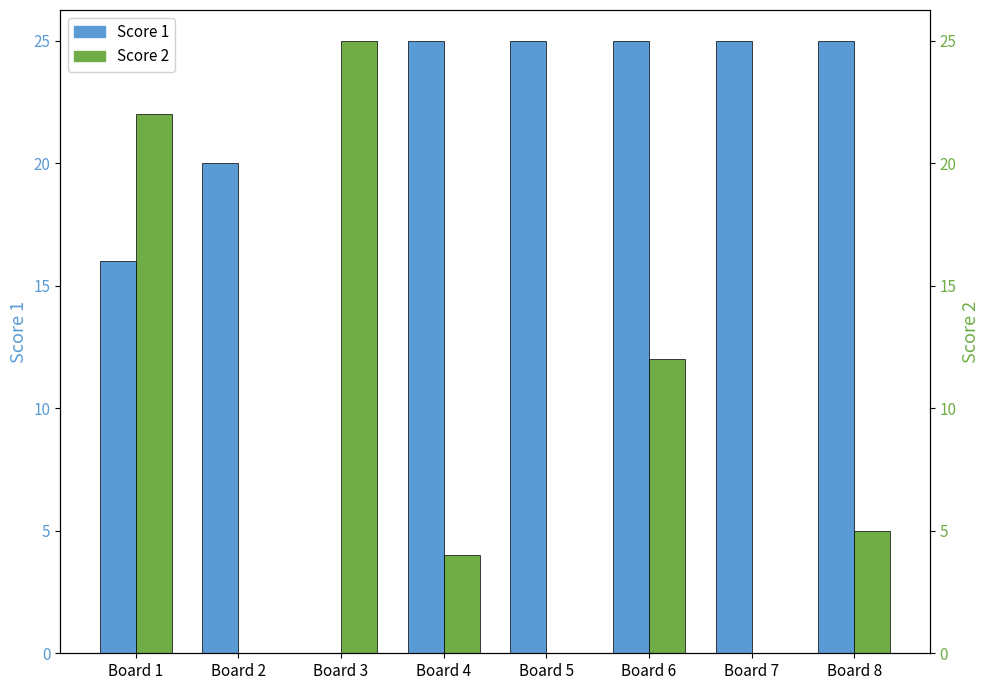

Reading left to right, list all the values displayed in this chart.

Score 1: 16	20	0	25	25	25	25	25
Score 2: 22	0	25	4	0	12	0	5